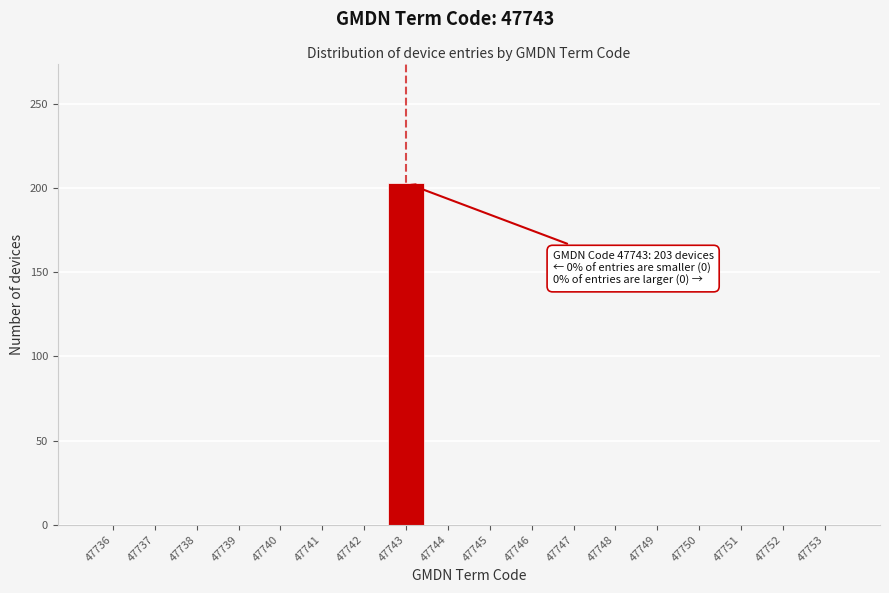

Reading right to left, extract all data points from this chart.

47753=0	47752=0	47751=0	47750=0	47749=0	47748=0	47747=0	47746=0	47745=0	47744=0	47743=203	47742=0	47741=0	47740=0	47739=0	47738=0	47737=0	47736=0